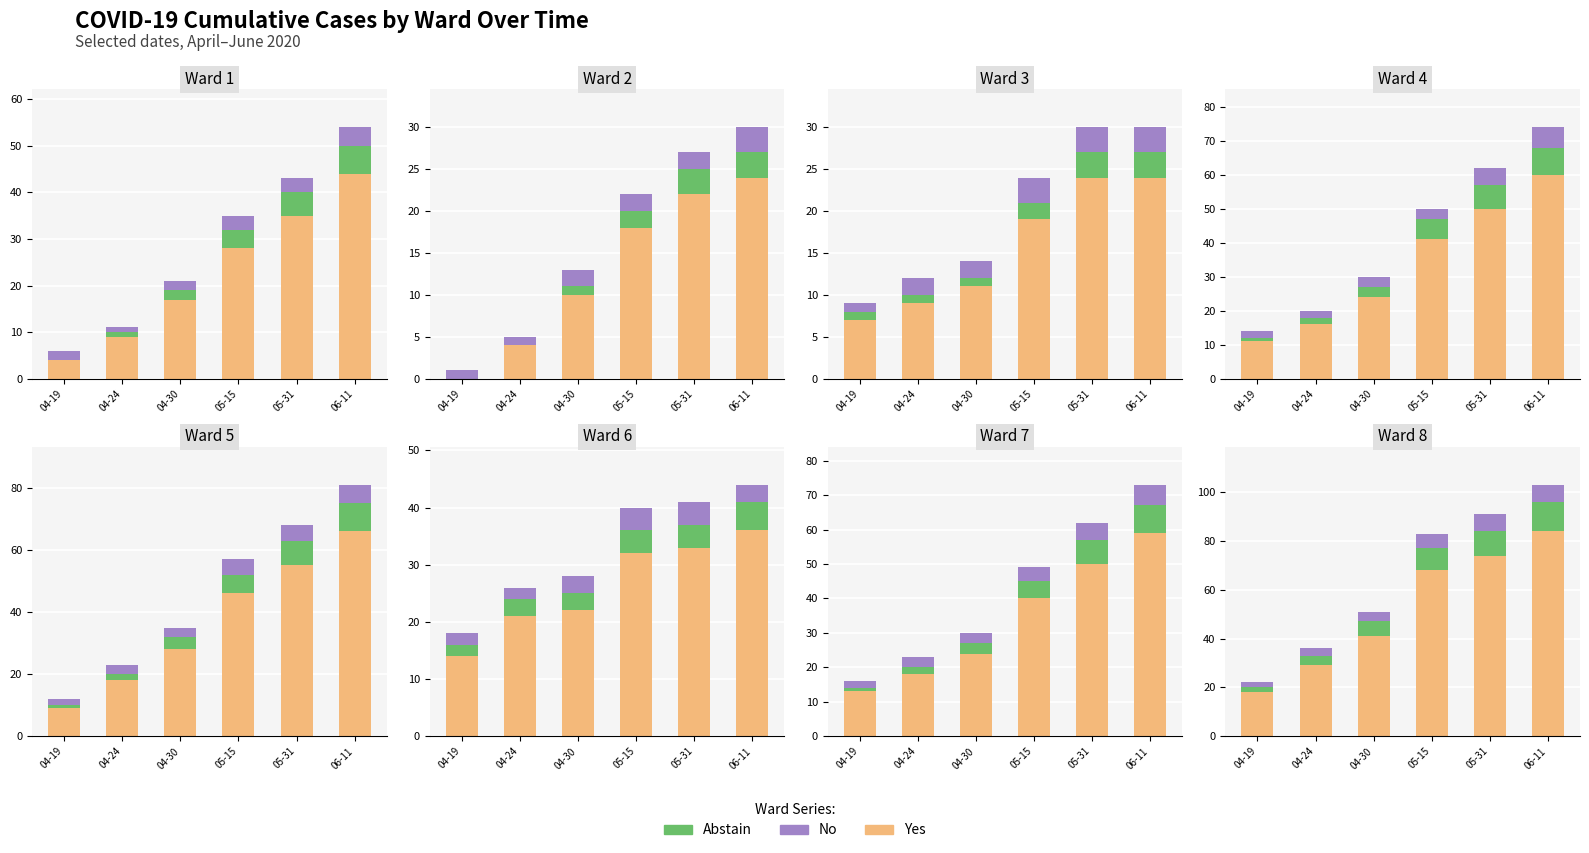

What position from the right is 06-11?

1